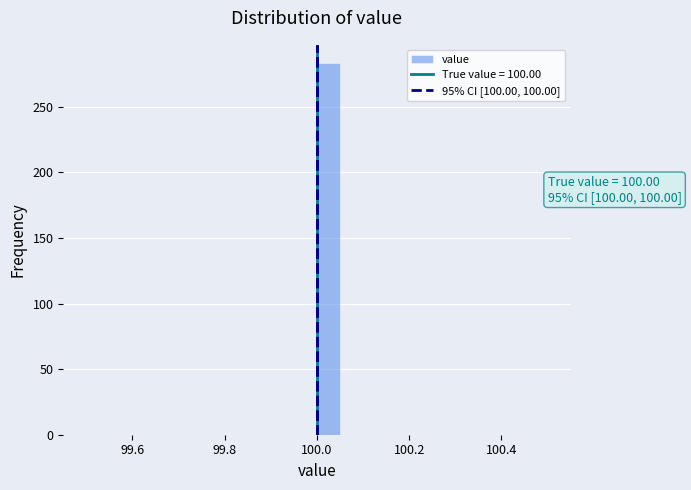

Around what value on the x-axis is the tallest bar? Give the approximate position of its centre, as read against the axis.

100.02